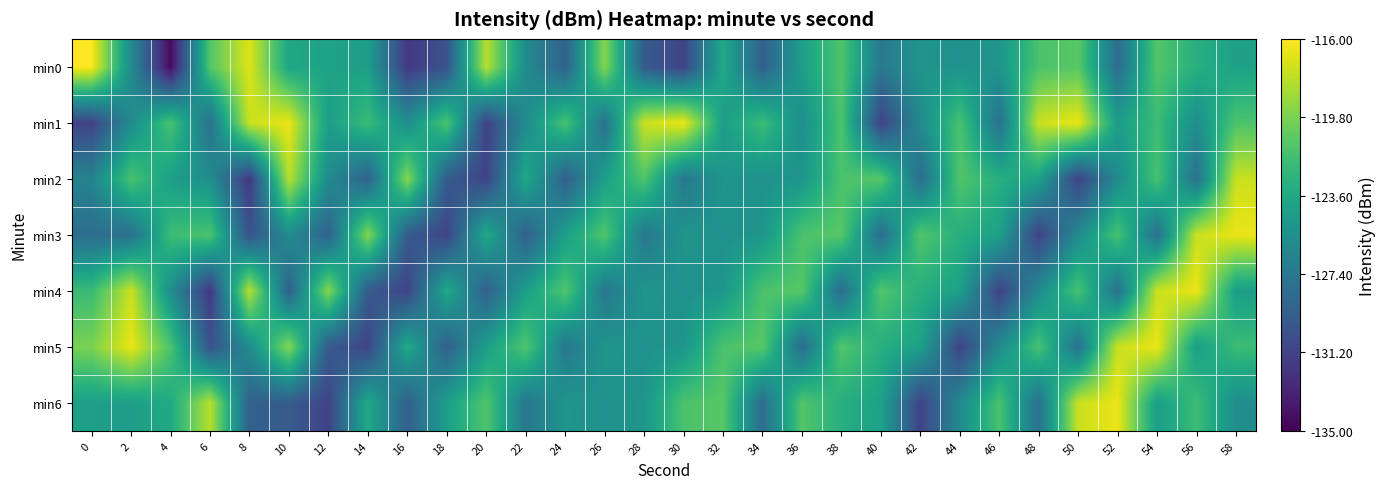

Reading left to right, transcribe all the data shown in this chart.

min0: 0=-116.1	2=-125.9	4=-134.5	6=-121.1	8=-117.0	10=-123.8	12=-124.0	14=-124.4	16=-131.9	18=-130.1	20=-118.0	22=-125.8	24=-129.1	26=-119.5	28=-129.6	30=-131.1	32=-123.5	34=-129.3	36=-124.3	38=-121.2	40=-127.4	42=-125.1	44=-125.4	46=-125.0	48=-121.4	50=-120.9	52=-128.2	54=-121.1	56=-123.1	58=-124.1
min1: 0=-131.2	2=-125.9	4=-121.5	6=-128.0	8=-117.5	10=-116.6	12=-124.4	14=-122.0	16=-125.6	18=-121.3	20=-131.2	22=-125.9	24=-121.5	26=-128.0	28=-117.5	30=-116.6	32=-124.4	34=-122.0	36=-125.6	38=-121.3	40=-131.2	42=-125.9	44=-121.5	46=-128.0	48=-117.5	50=-116.6	52=-124.4	54=-122.0	56=-125.6	58=-121.3
min2: 0=-126.5	2=-121.5	4=-124.3	6=-125.6	8=-131.9	10=-118.0	12=-125.8	14=-129.1	16=-119.5	18=-129.6	20=-131.1	22=-123.5	24=-129.3	26=-124.3	28=-121.2	30=-127.4	32=-125.1	34=-125.4	36=-125.0	38=-121.4	40=-120.9	42=-128.2	44=-121.1	46=-123.1	48=-124.1	50=-131.2	52=-125.9	54=-121.5	56=-128.0	58=-117.5
min3: 0=-128.2	2=-128.0	4=-122.0	6=-121.3	8=-130.1	10=-125.8	12=-129.1	14=-119.5	16=-129.6	18=-131.1	20=-123.5	22=-129.3	24=-124.3	26=-121.2	28=-127.4	30=-125.1	32=-125.4	34=-125.0	36=-121.4	38=-120.9	40=-128.2	42=-121.1	44=-123.1	46=-124.1	48=-131.2	50=-125.9	52=-121.5	54=-128.0	56=-117.5	58=-116.6
min4: 0=-122.1	2=-117.5	4=-125.6	6=-131.9	8=-118.0	10=-129.1	12=-119.5	14=-129.6	16=-131.1	18=-123.5	20=-129.3	22=-124.3	24=-121.2	26=-127.4	28=-125.1	30=-125.4	32=-125.0	34=-121.4	36=-120.9	38=-128.2	40=-121.1	42=-123.1	44=-124.1	46=-131.2	48=-125.9	50=-121.5	52=-128.0	54=-117.5	56=-116.6	58=-124.4
min5: 0=-119.8	2=-116.6	4=-121.3	6=-130.1	8=-125.8	10=-119.5	12=-129.6	14=-131.1	16=-123.5	18=-129.3	20=-124.3	22=-121.2	24=-127.4	26=-125.1	28=-125.4	30=-125.0	32=-121.4	34=-120.9	36=-128.2	38=-121.1	40=-123.1	42=-124.1	44=-131.2	46=-125.9	48=-121.5	50=-128.0	52=-117.5	54=-116.6	56=-124.4	58=-122.0
min6: 0=-124.3	2=-124.4	4=-123.5	6=-118.0	8=-129.1	10=-129.6	12=-131.1	14=-123.5	16=-129.3	18=-124.3	20=-121.2	22=-127.4	24=-125.1	26=-125.4	28=-125.0	30=-121.4	32=-120.9	34=-128.2	36=-121.1	38=-123.1	40=-124.1	42=-131.2	44=-125.9	46=-121.5	48=-128.0	50=-117.5	52=-116.6	54=-124.4	56=-122.0	58=-125.6